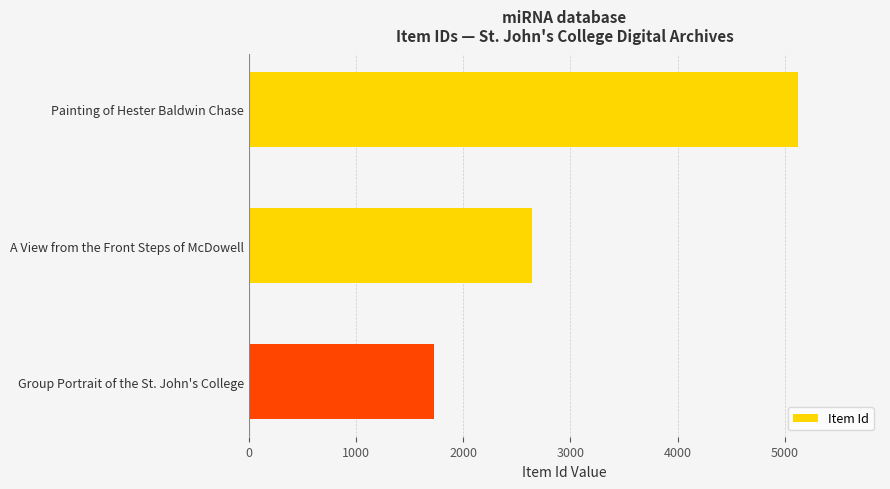

Approximately how many times larger is the value at Painting of Hester Baldwin Chase compared to Group Portrait of the St. John's College?

3.0